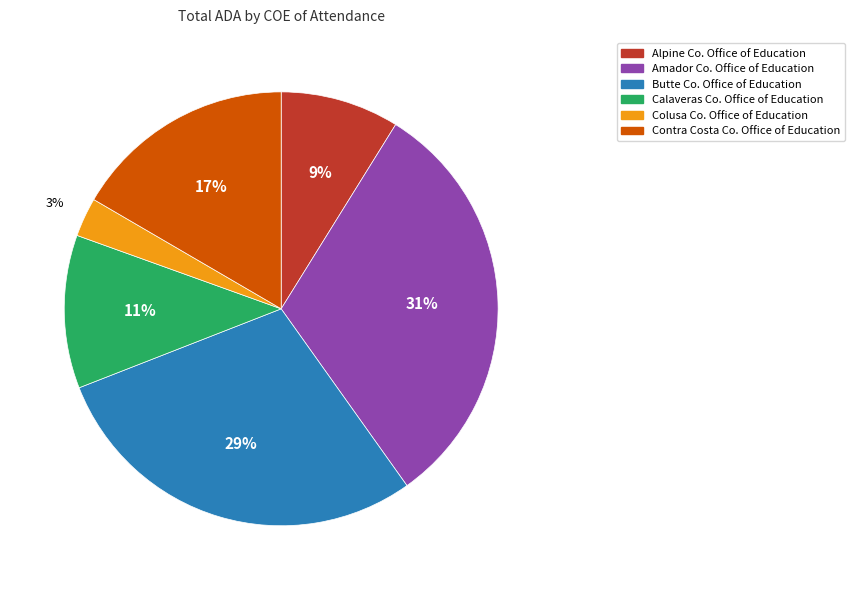

To the nearest percent, what portion does Calaveras Co. Office of Education represent?

11%